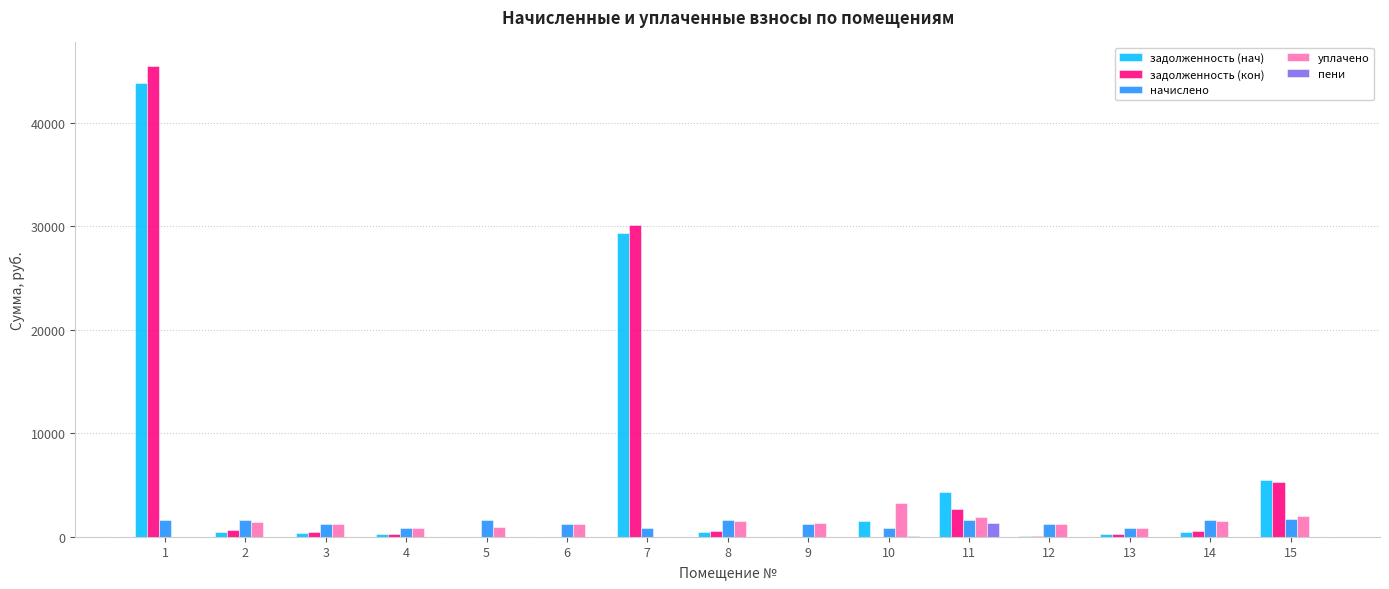

The value of пени at 5 is 0.0. True or false?

True